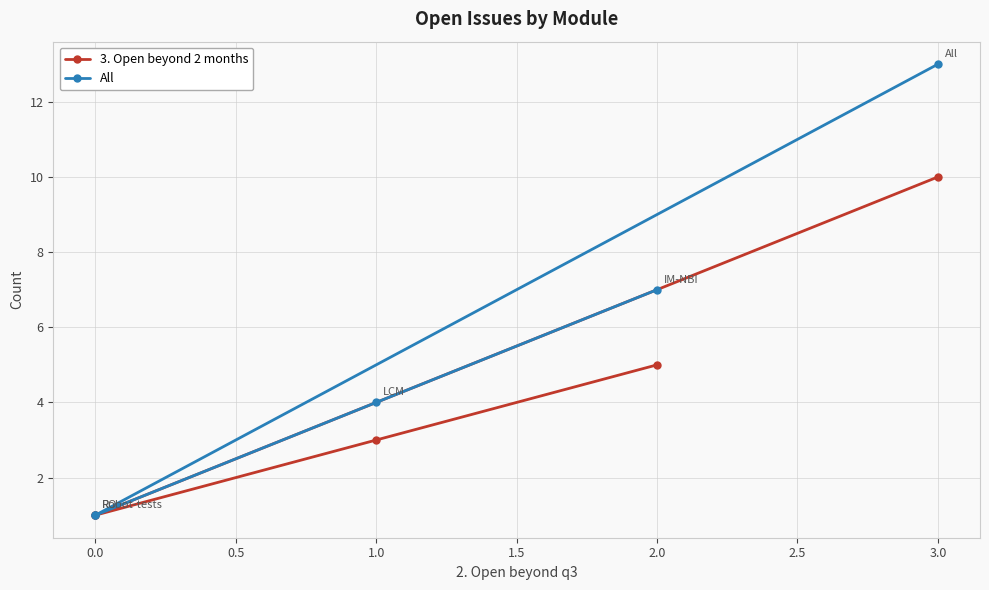

Reading left to right, transcribe all the data shown in this chart.

3. Open beyond 2 months: 5	3	1	1	10
All: 7	4	1	1	13